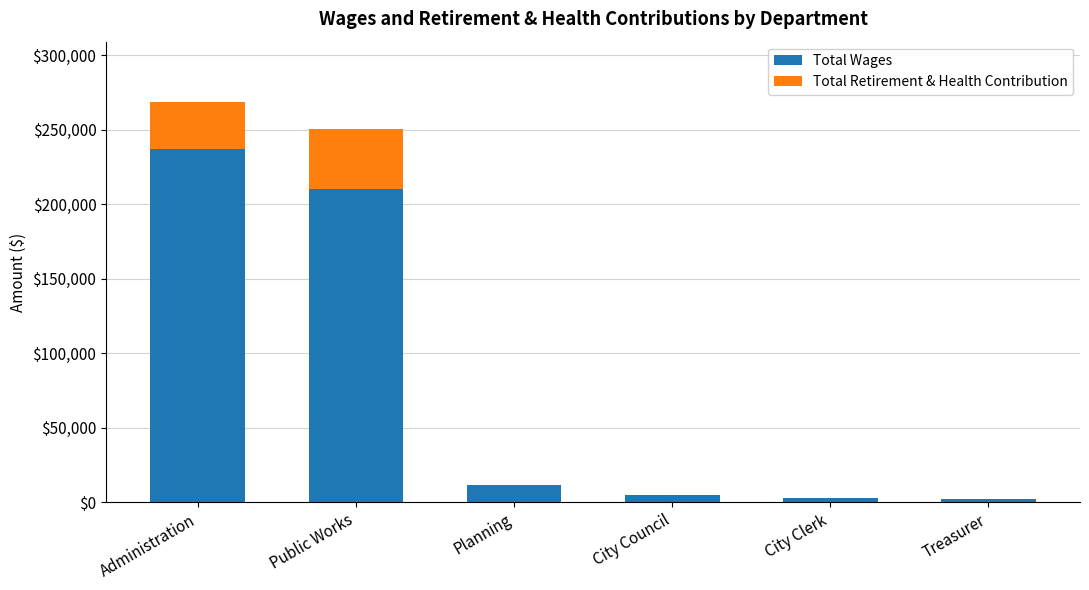

Does the chart contain stacked bars?

Yes